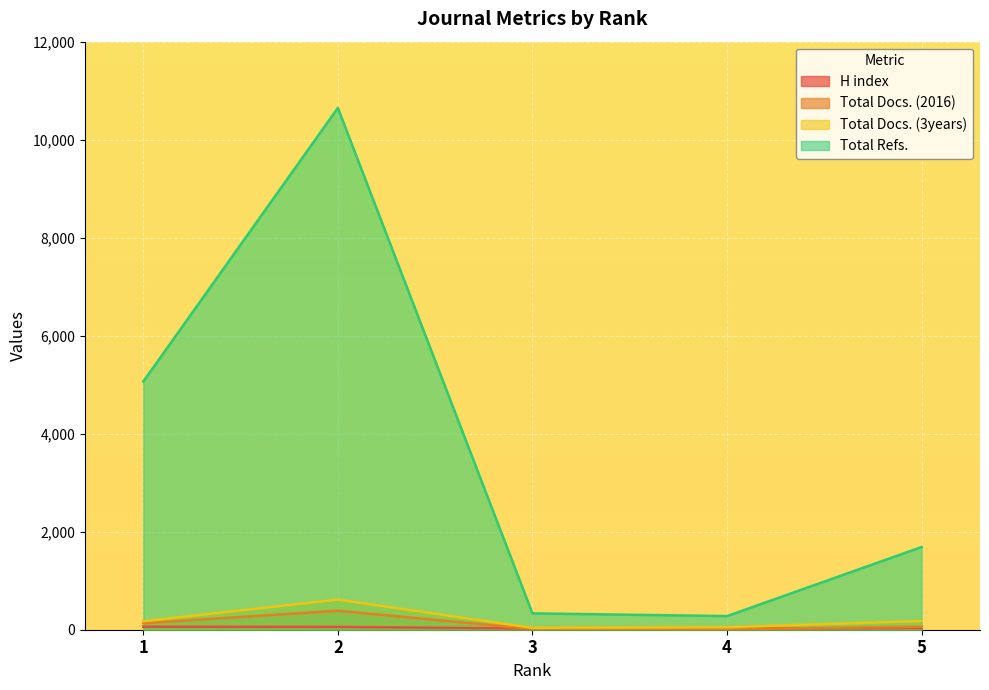

What is the value of the H index point at the 5th from the left?

34